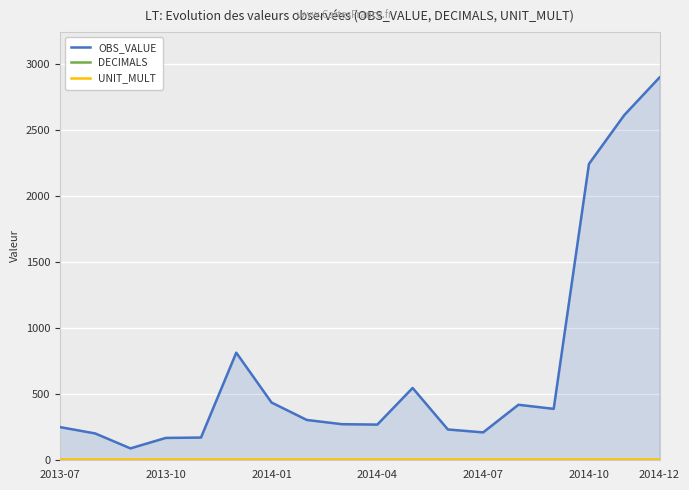

What is the maximum value for UNIT_MULT?

6